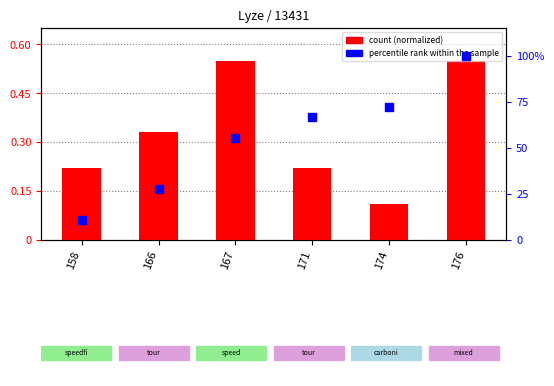

What are all the series names shown in the legend?

count (normalized), percentile rank within the sample